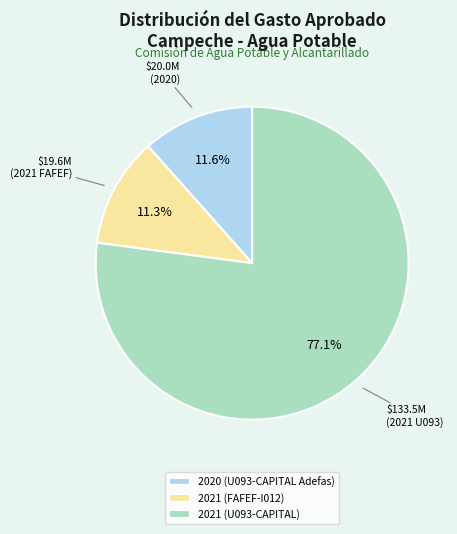

What percentage is NOT represented by 2020 (U093-CAPITAL Adefas)?

88.4%